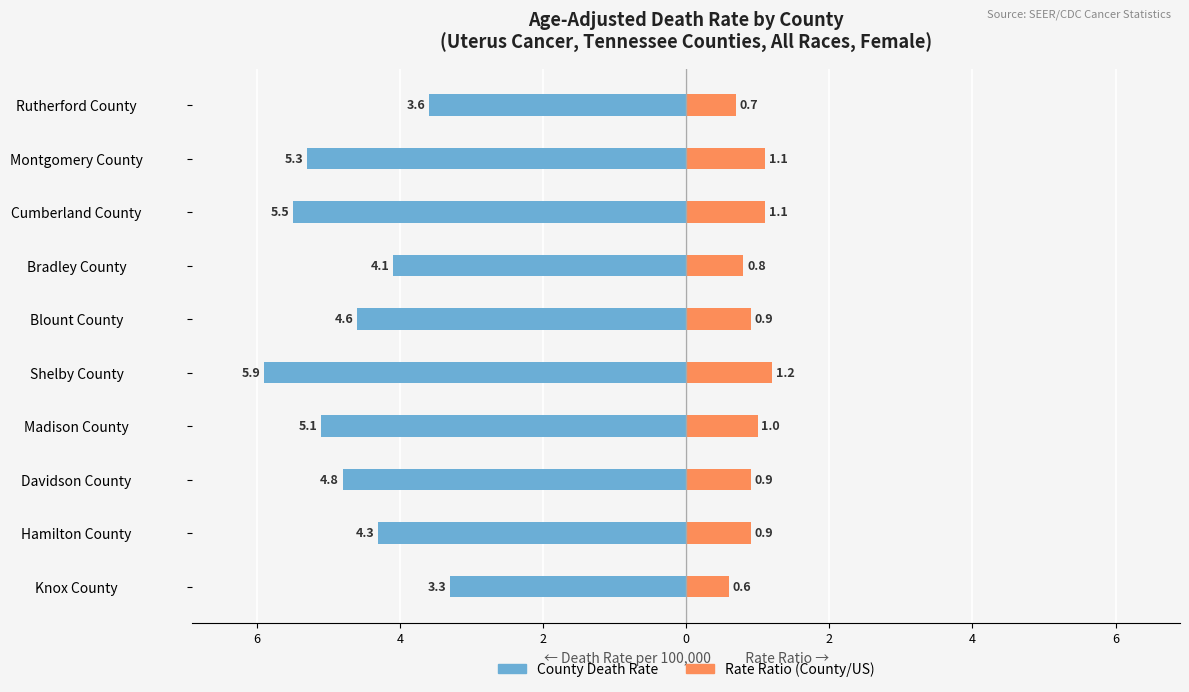

Reading left to right, extract all data points from this chart.

County Death Rate: -3.3	-4.3	-4.8	-5.1	-5.9	-4.6	-4.1	-5.5	-5.3	-3.6
Rate Ratio (County/US): 0.6	0.9	0.9	1.0	1.2	0.9	0.8	1.1	1.1	0.7